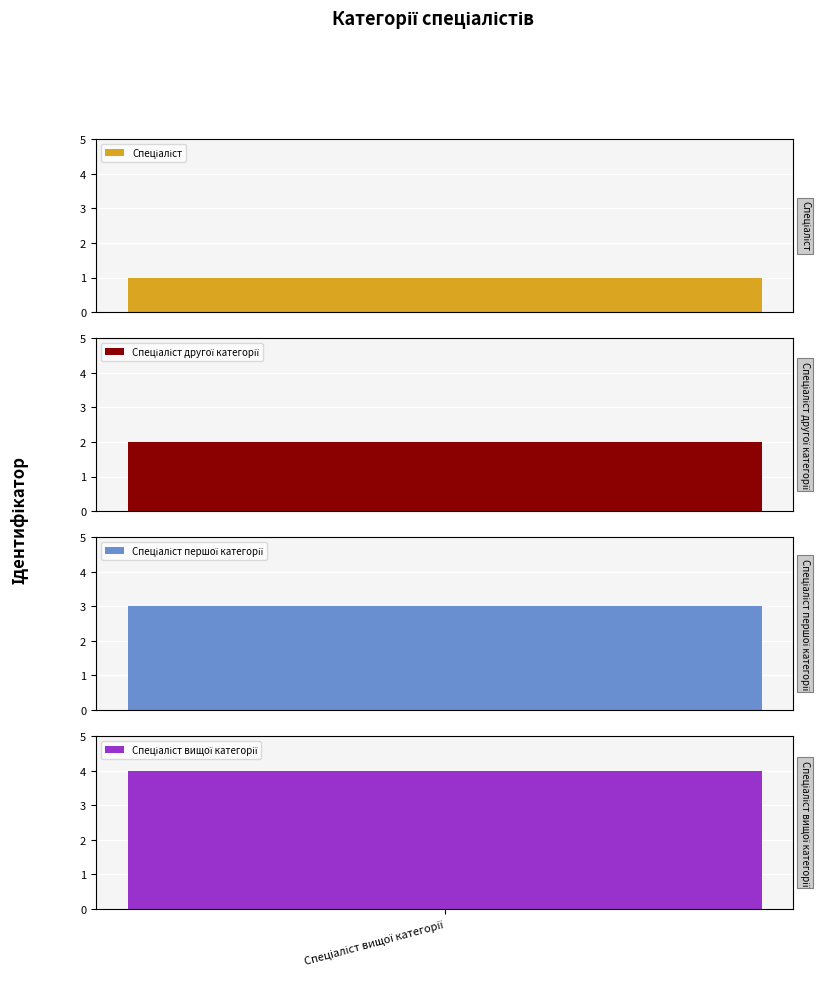

What is the change in value from Спеціаліст першої категорії to Спеціаліст вищої категорії?

+1